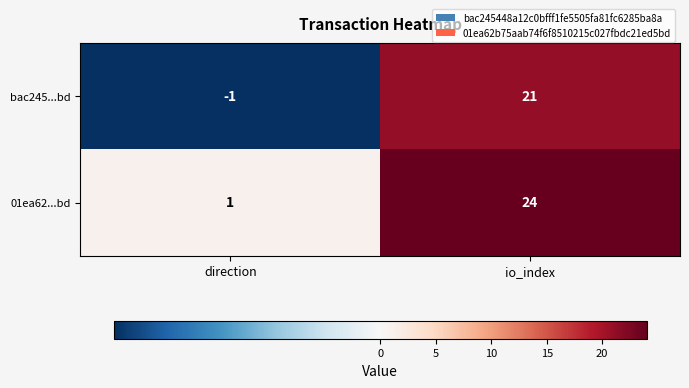

How many categories are shown in the chart?

2